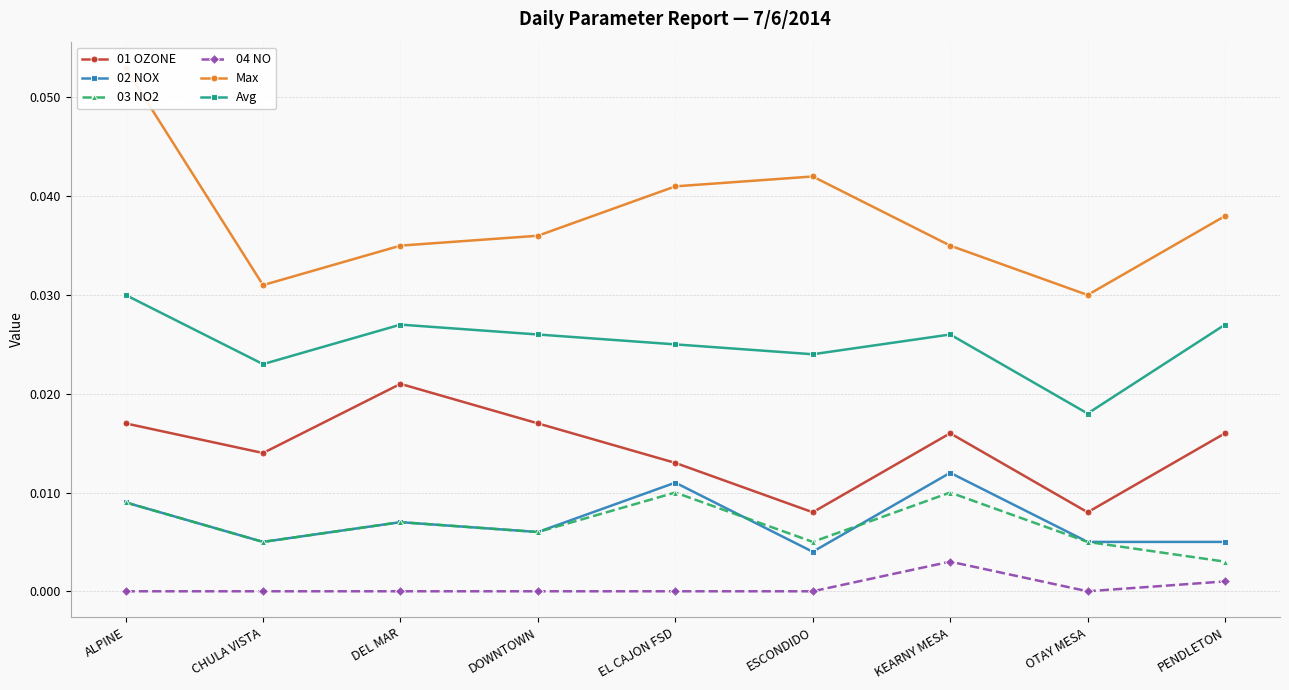

List the labels in order of 02 NOX value, smallest first.

ESCONDIDO, CHULA VISTA, OTAY MESA, PENDLETON, DOWNTOWN, DEL MAR, ALPINE, EL CAJON FSD, KEARNY MESA